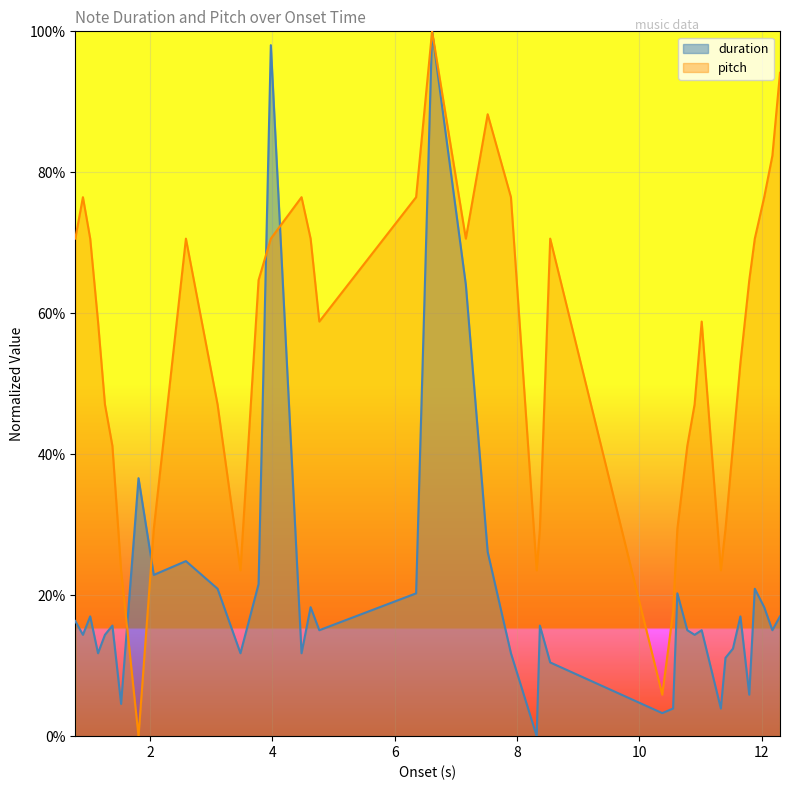

At which category does pitch reach its first local peak?

2